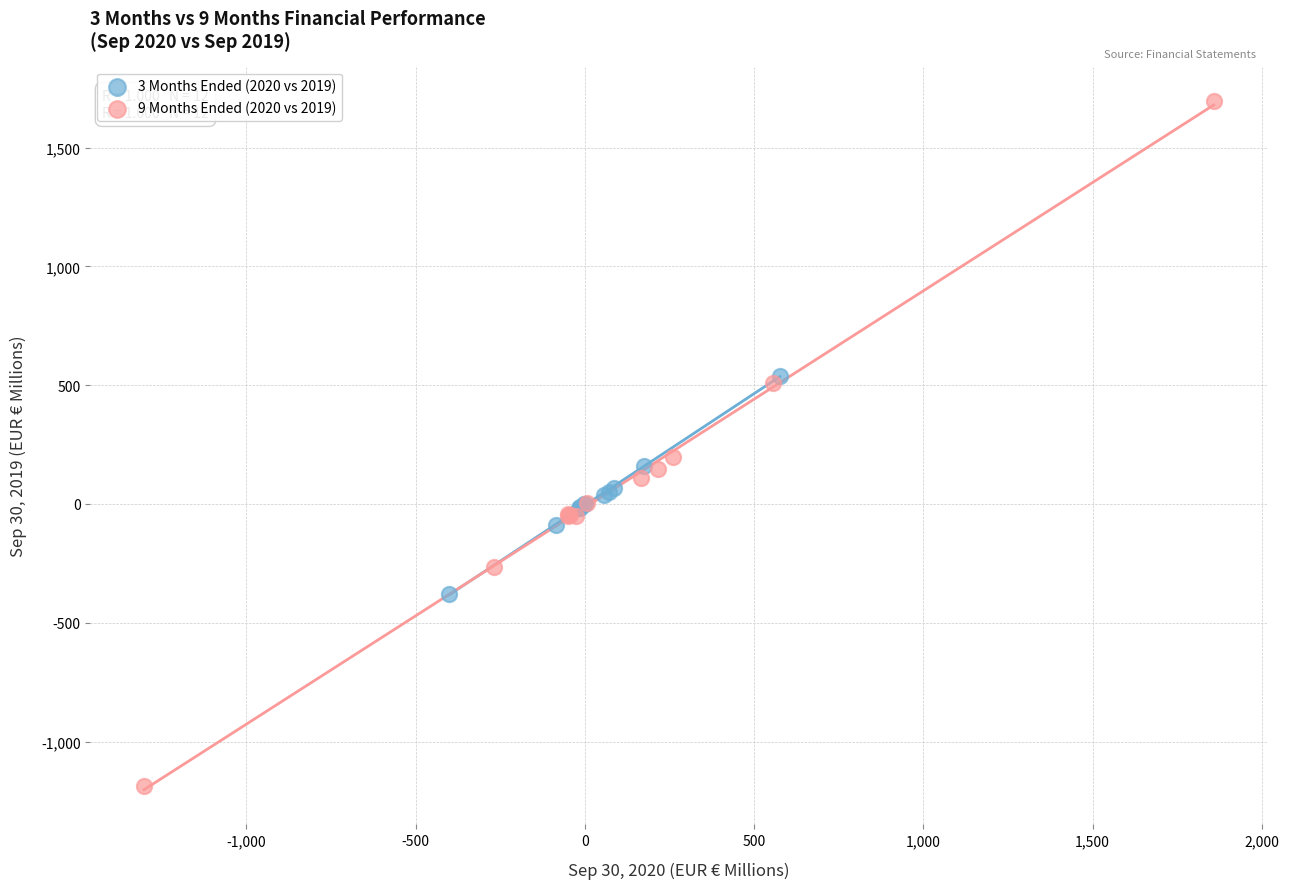

Which series contains the highest Y value?

9 Months Ended (2020 vs 2019)